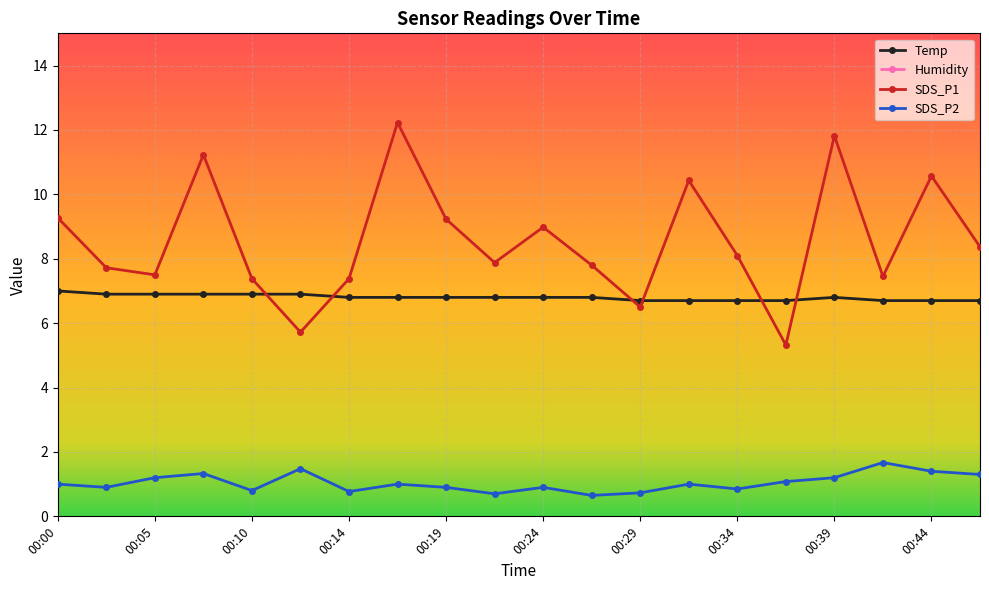

At which label is SDS_P2 closest to 1?

00:00